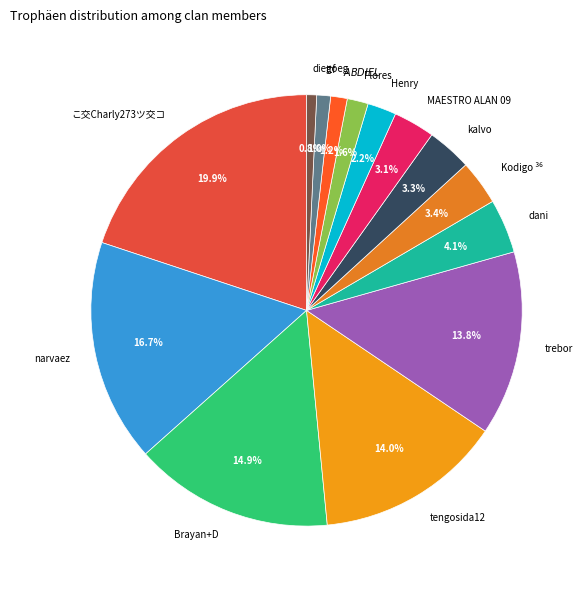

Which slice is the largest?

こ交Charly273ツ交コ